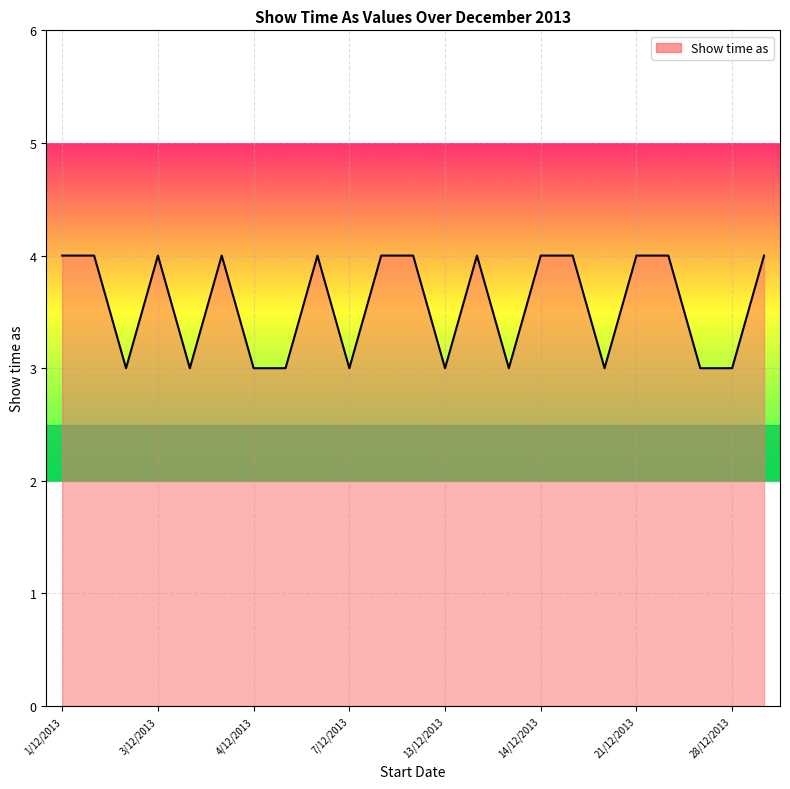

Reading left to right, what are all the values shown in this chart?

4	4	3	4	3	4	3	3	4	3	4	4	3	4	3	4	4	3	4	4	3	3	4